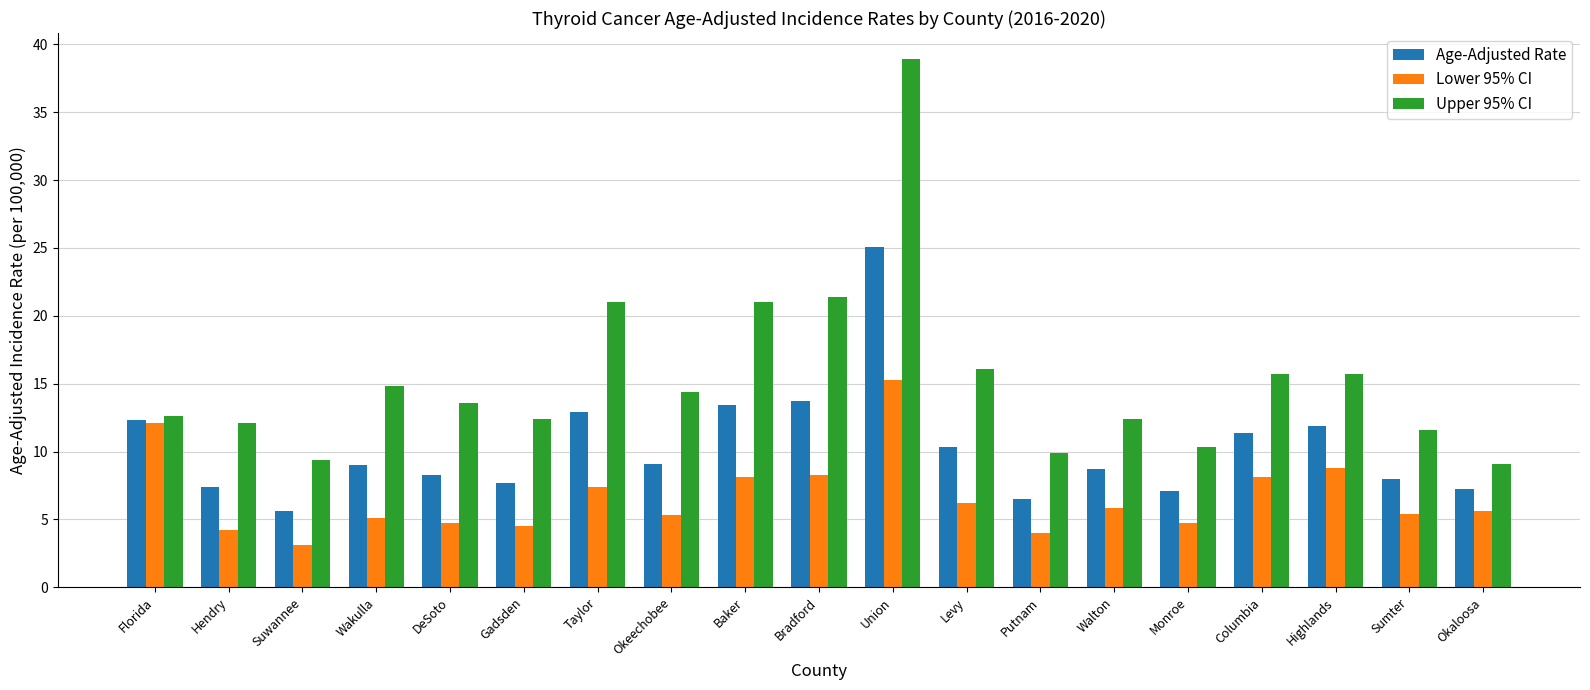

How many categories are shown in the chart?

19